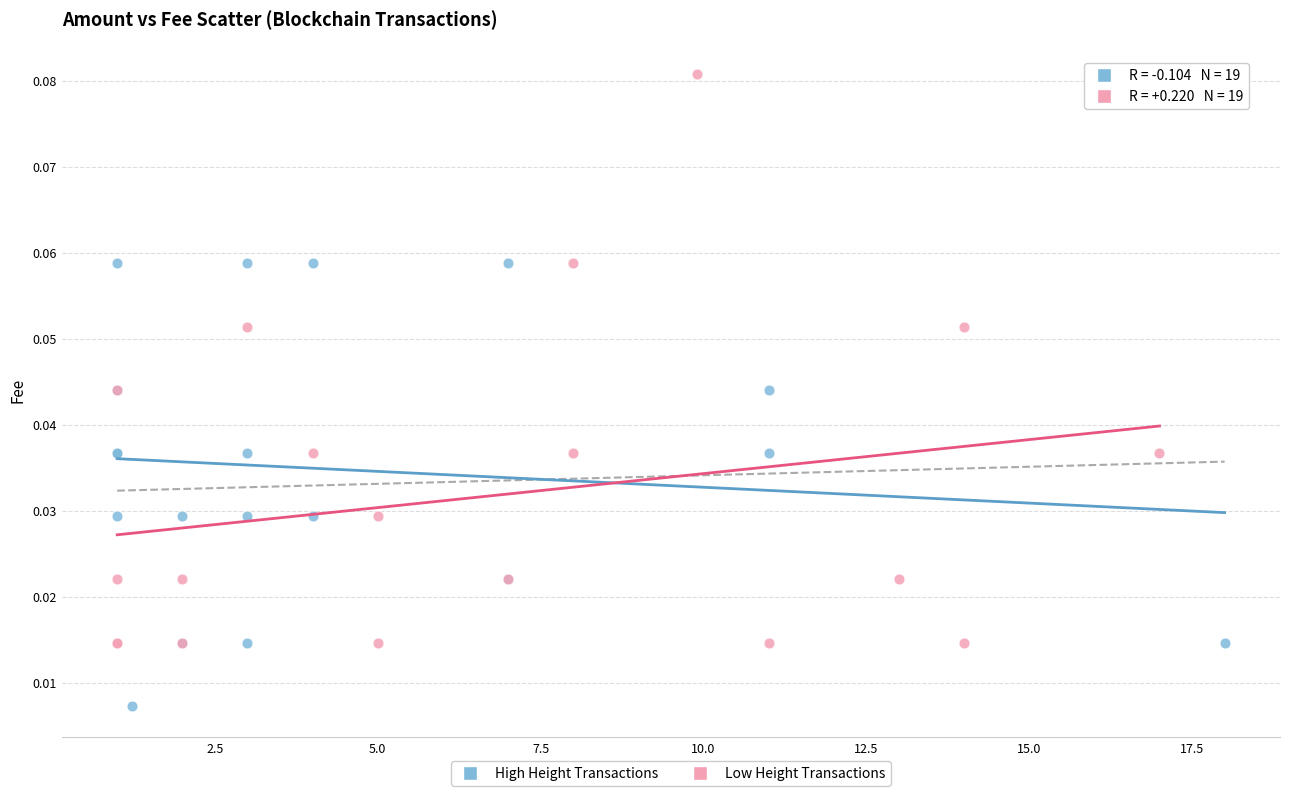

Which series contains the highest Y value?

Low Height Transactions